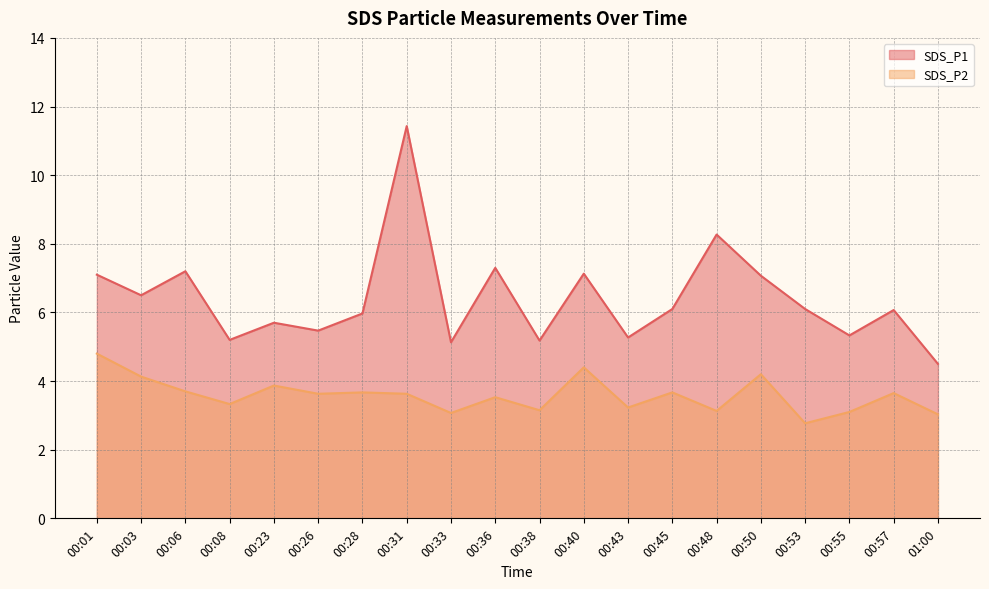

Which category has the lowest value across all series?

00:53